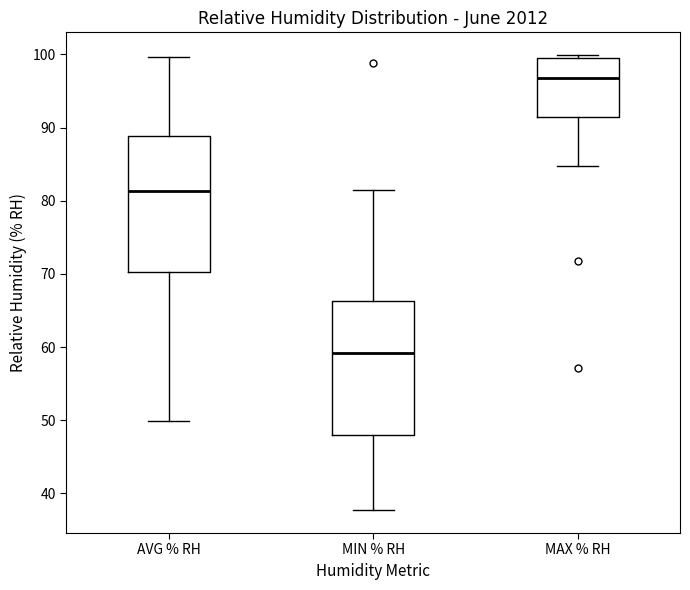

Reading left to right, transcribe this box plot: for each box, give where its median line is, the range the box spans, and where its two whiskers end, as read against the y-axis. The values are not printed on the chart, so give them approximately, as read against the axis.

AVG % RH: median 81, box 70 to 89, whiskers 50 to 100
MIN % RH: median 59, box 48 to 66, whiskers 38 to 82
MAX % RH: median 97, box 91 to 99, whiskers 85 to 100